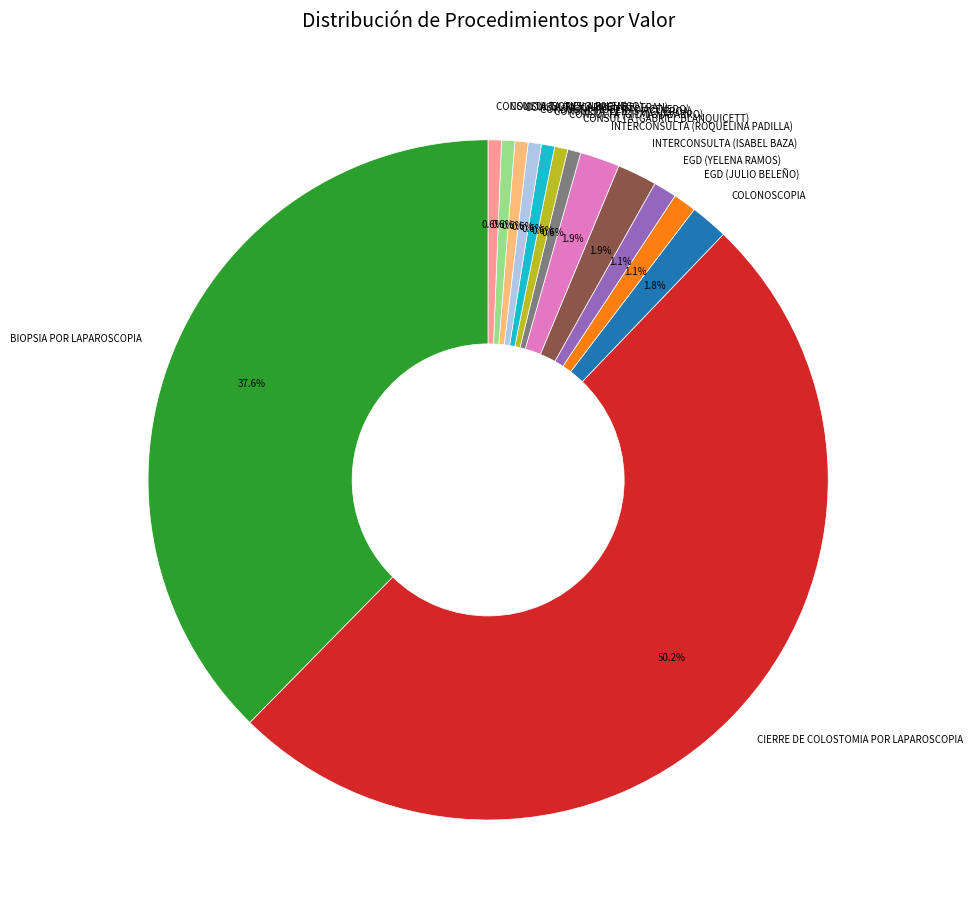

Which has a higher value, CIERRE DE COLOSTOMIA POR LAPAROSCOPIA or CONSULTA (CARMEN BELTRAN)?

CIERRE DE COLOSTOMIA POR LAPAROSCOPIA